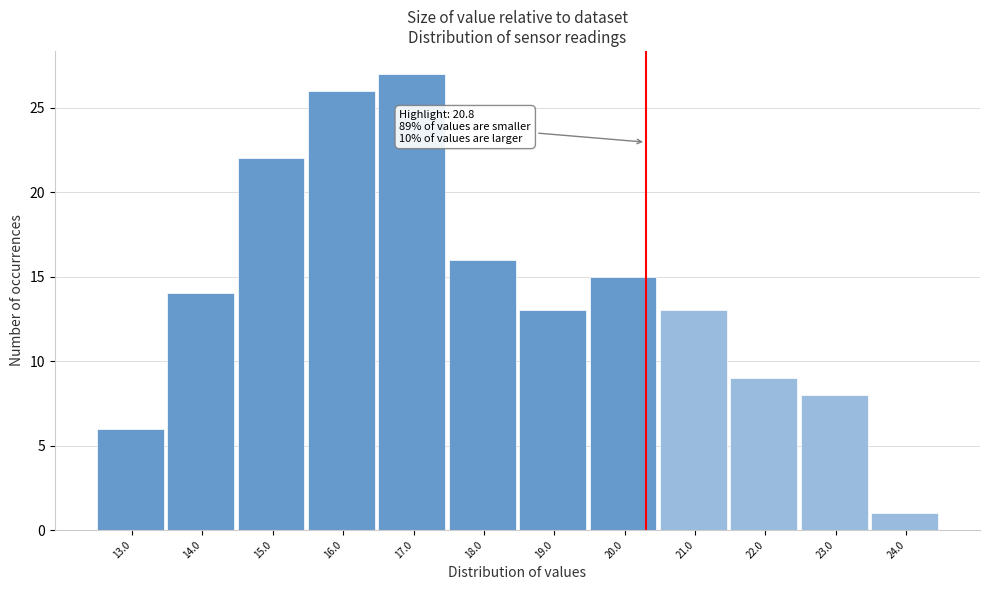

Reading right to left, what are all the values shown in this chart?

24.0=1	23.0=8	22.0=9	21.0=13	20.0=15	19.0=13	18.0=16	17.0=27	16.0=26	15.0=22	14.0=14	13.0=6